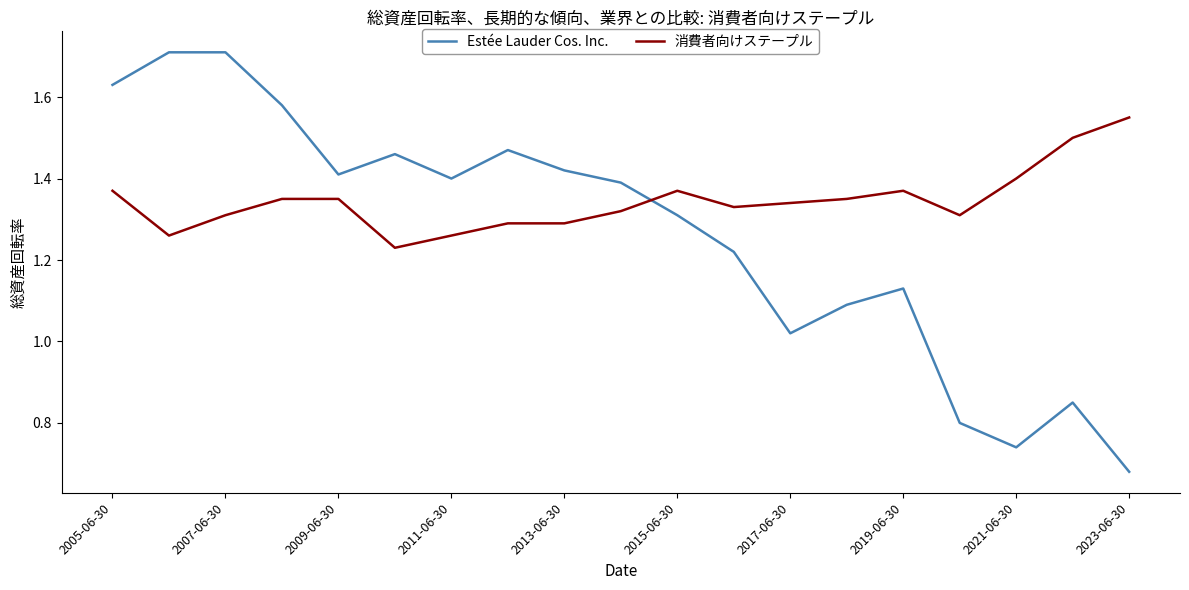

List the series in order of their peak value, highest first.

Estée Lauder Cos. Inc., 消費者向けステープル